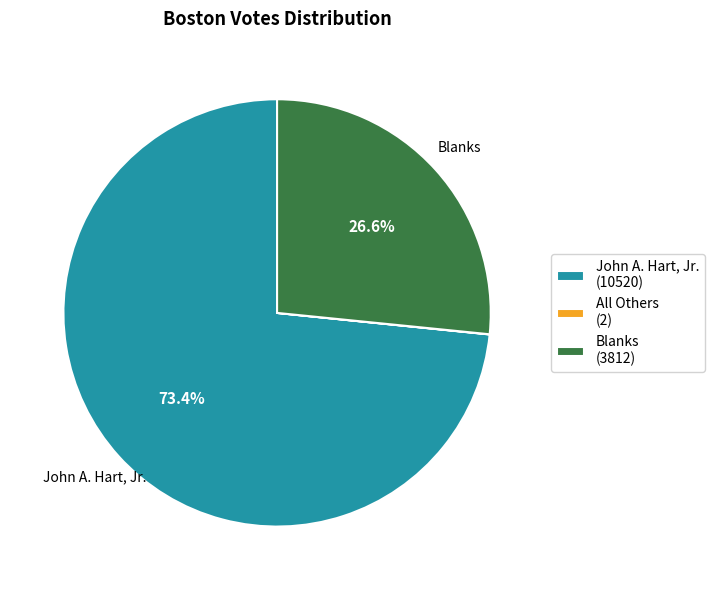

Combined, what portion of the pie is John A. Hart, Jr. (10520) and Blanks (3812)?

100.0%